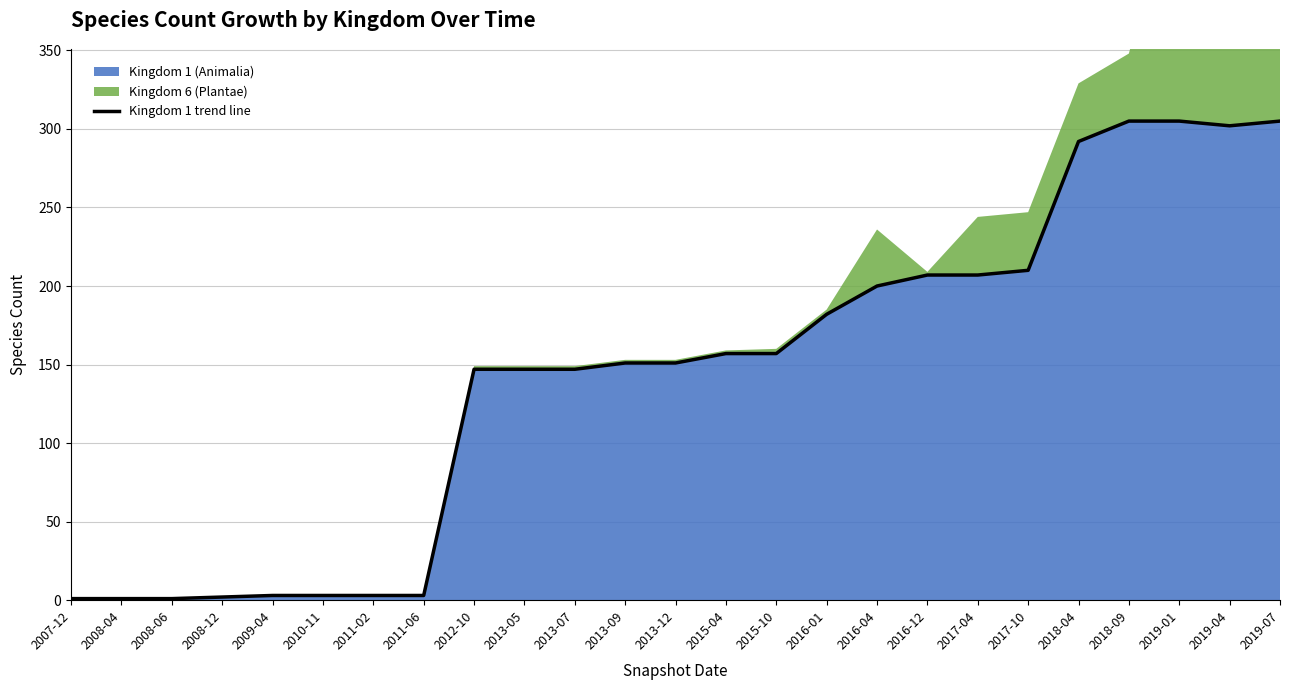

What is the change in value from 2007-12 to 2013-07?

+146